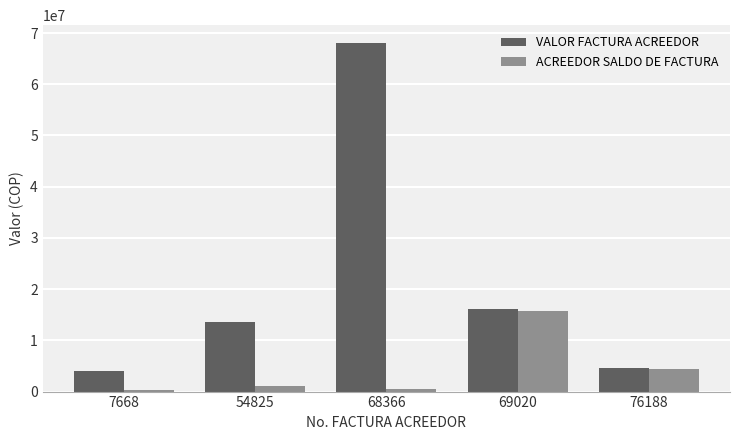

What is the minimum value for VALOR FACTURA ACREEDOR?

4092172.0